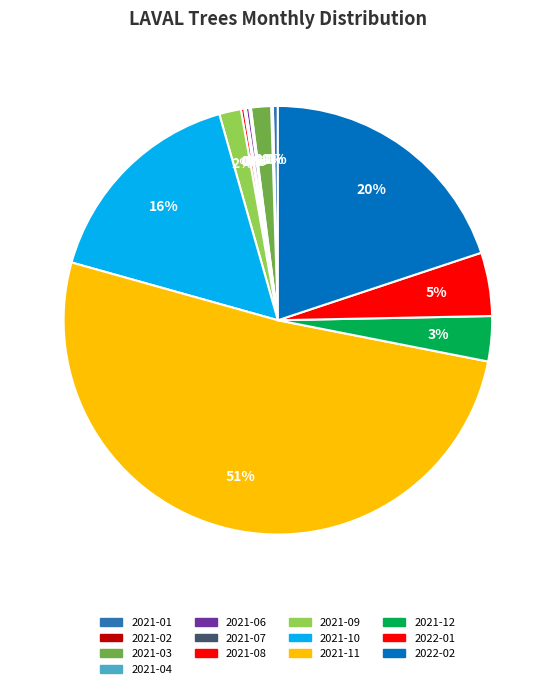

To the nearest percent, what is the combined percentage of 2021-12 and 2021-01?

4%